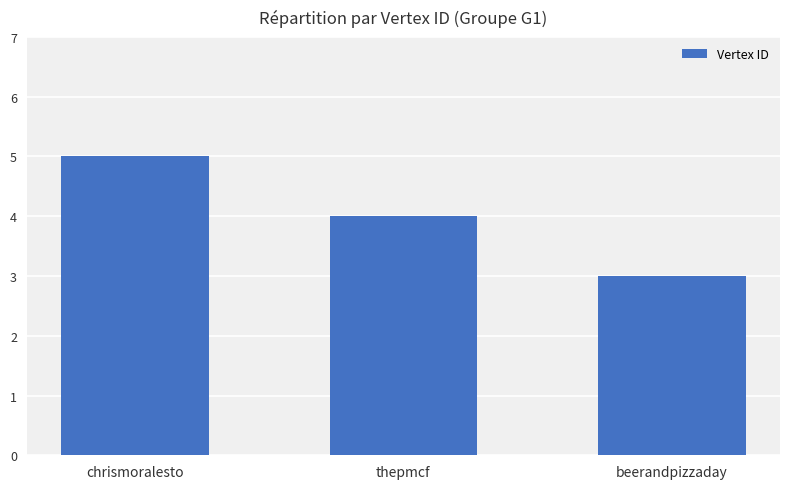

True or false: the data shows 1 at beerandpizzaday.

False